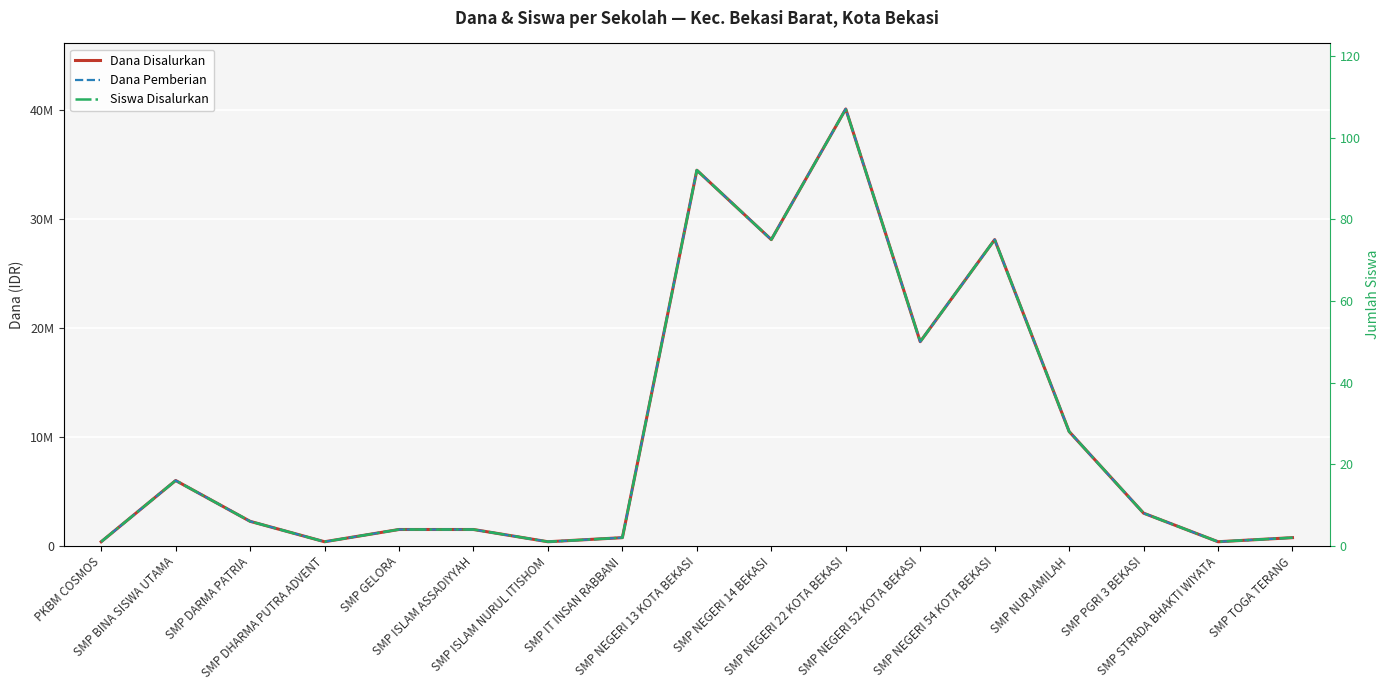

At which category does Dana Pemberian reach its first local peak?

SMP BINA SISWA UTAMA